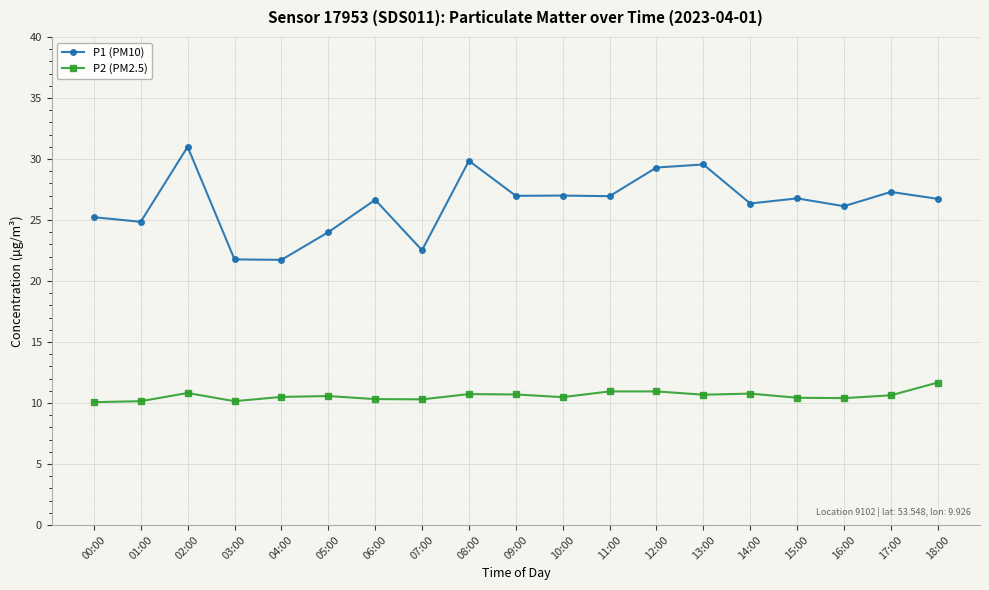

Is the value of P1 (PM10) at 06:00 greater than the value of P2 (PM2.5) at 18:00?

Yes